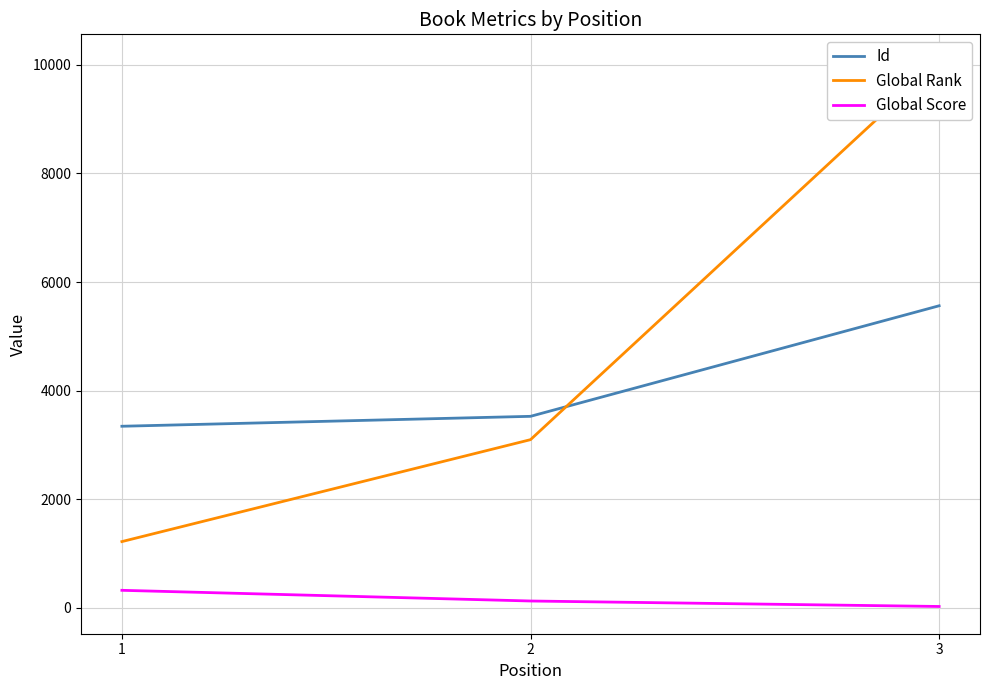

How many data points in Global Rank are above 3094?

1